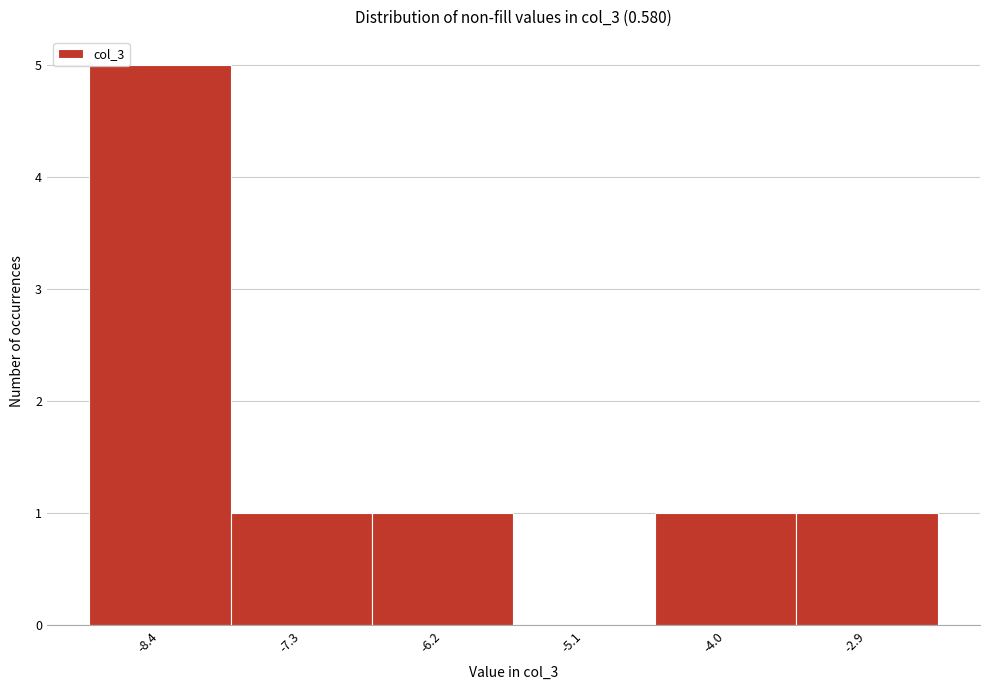

Reading left to right, extract all data points from this chart.

-8.4=5	-7.3=1	-6.2=1	-5.1=0	-4.0=1	-2.9=1